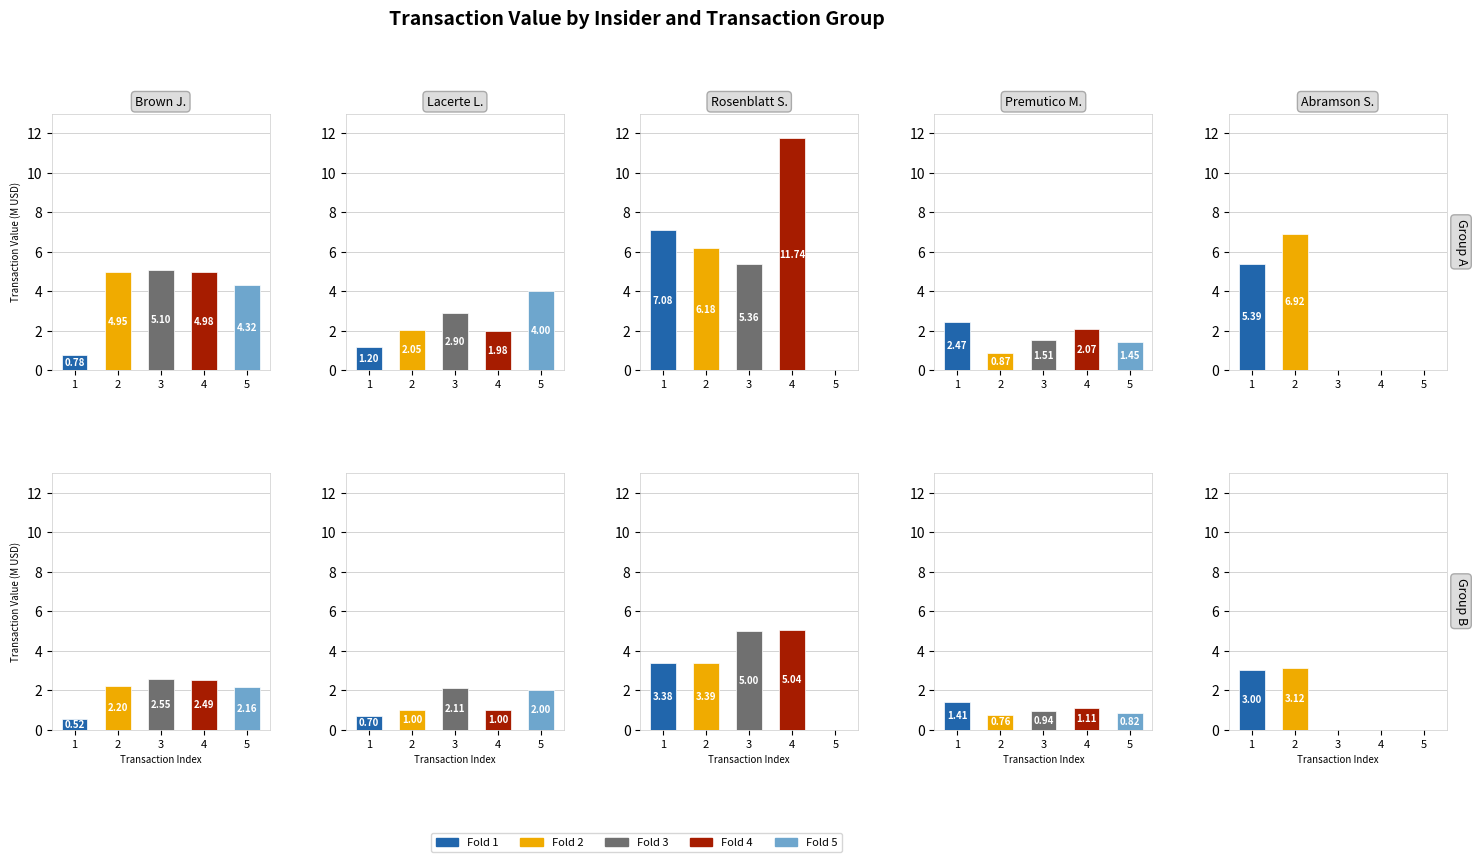

At which category does the chart reach its minimum across all series?

5